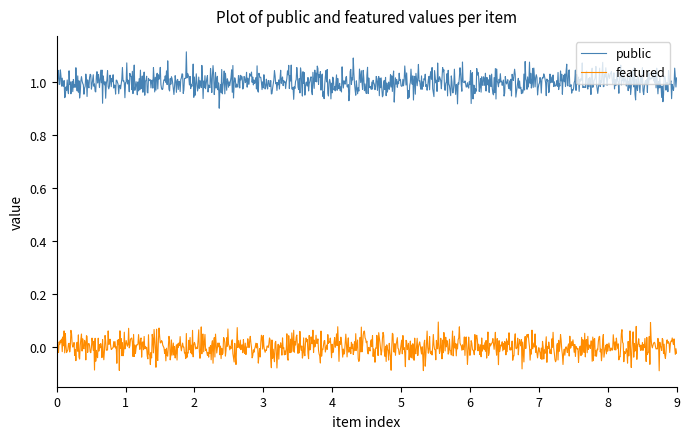

How many distinct data groups are displayed?

2